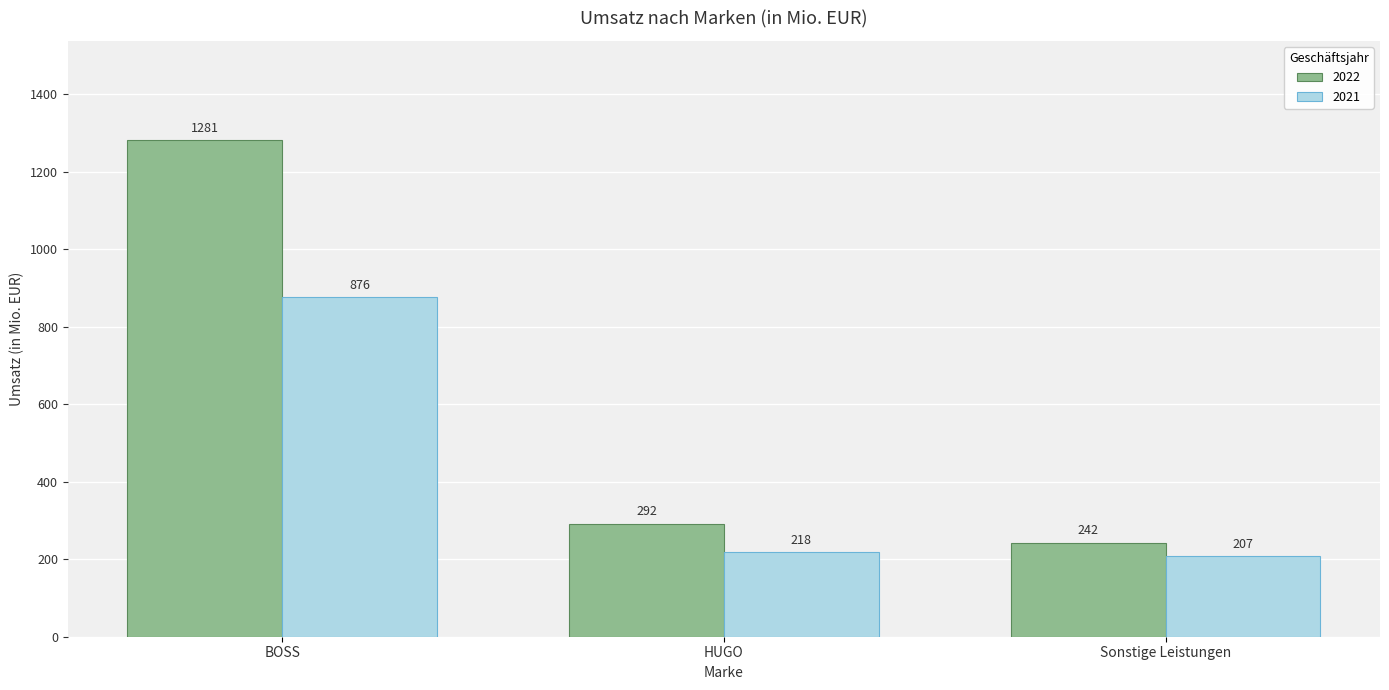

Is it true that 2022 equals 242 at Sonstige Leistungen?

True